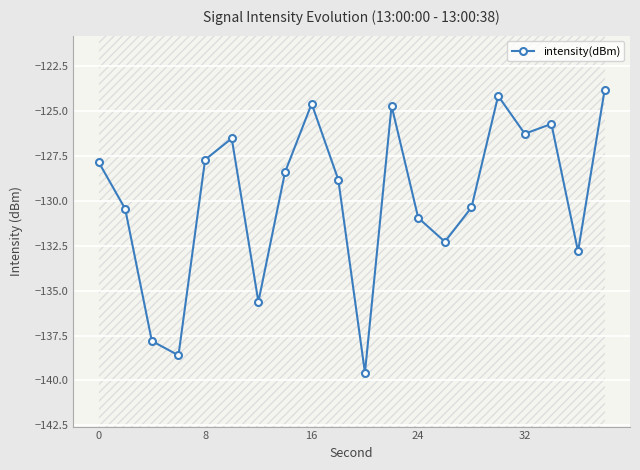

Is it true that intensity(dBm) equals -124.6 at 16?

True